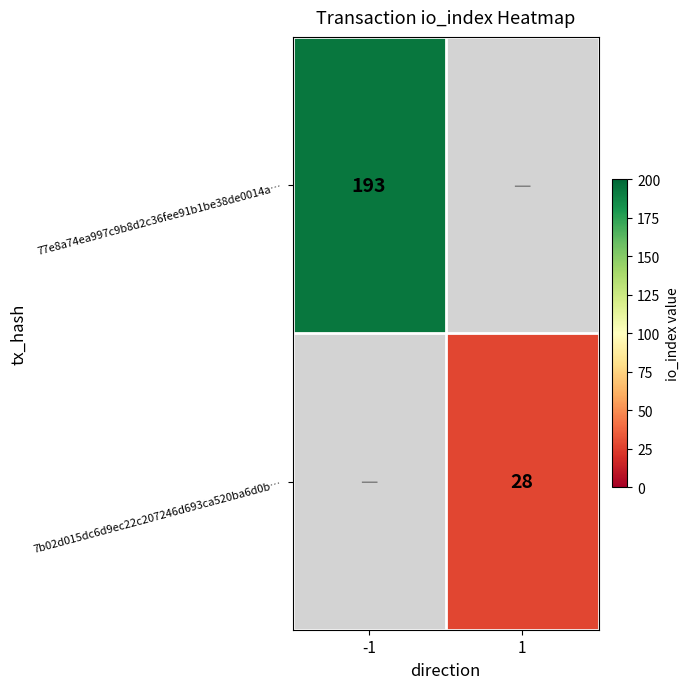

How many categories are shown in the chart?

2